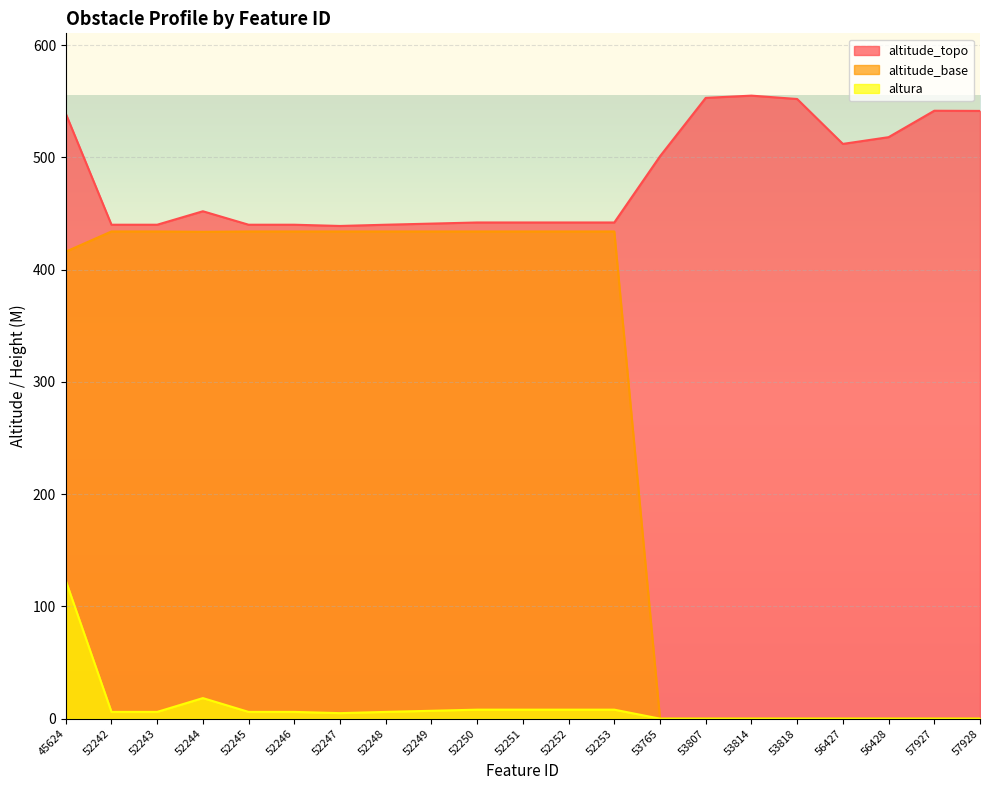

At which category is the sum across all series the highest?

45624